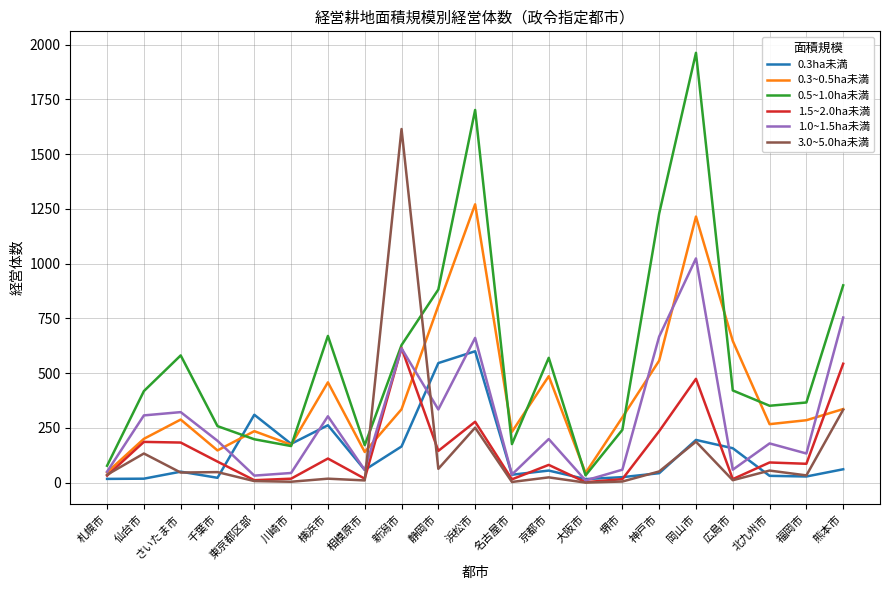

What is the total value across all series at 熊本市?

2928